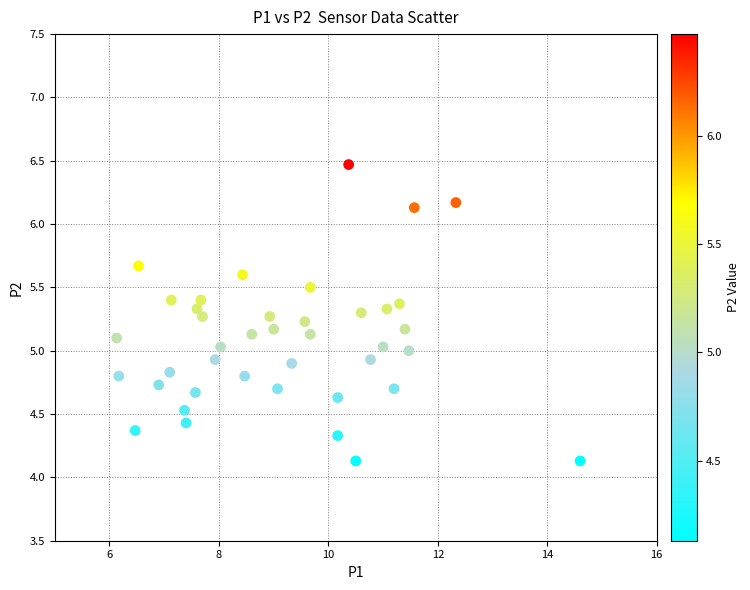

What is the range of X values (max minus min)?

8.5